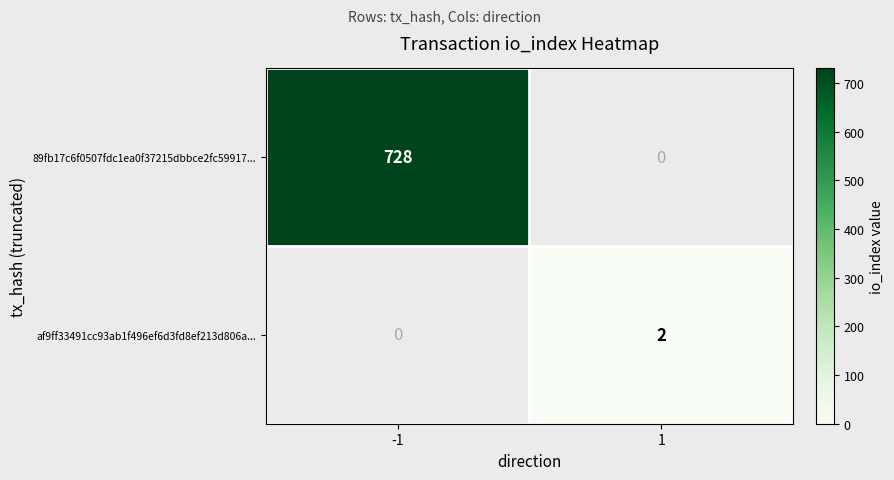

The value of af9ff33491cc93ab1f496ef6d3fd8ef213d806a... at 1 is 3. True or false?

False